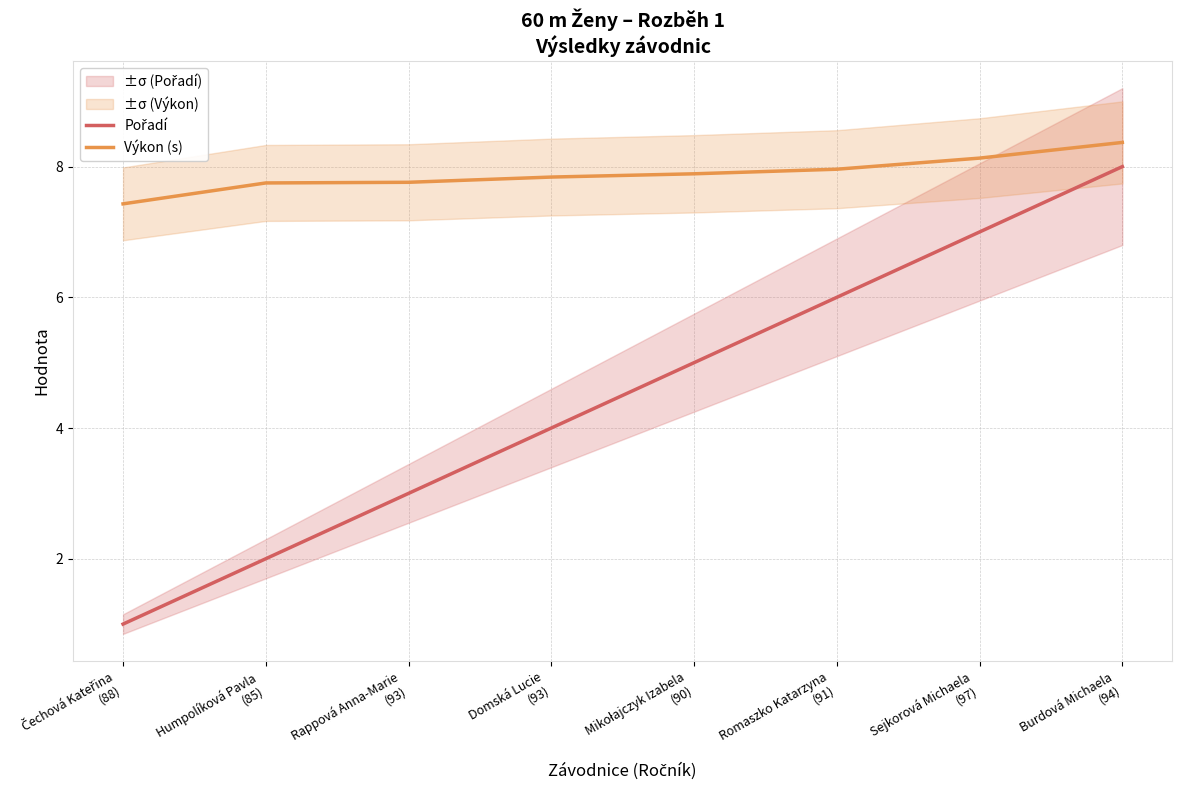

Reading left to right, transcribe all the data shown in this chart.

Pořadí: 1.0	2.0	3.0	4.0	5.0	6.0	7.0	8.0
Výkon (s): 7.4	7.8	7.8	7.8	7.9	8.0	8.1	8.4